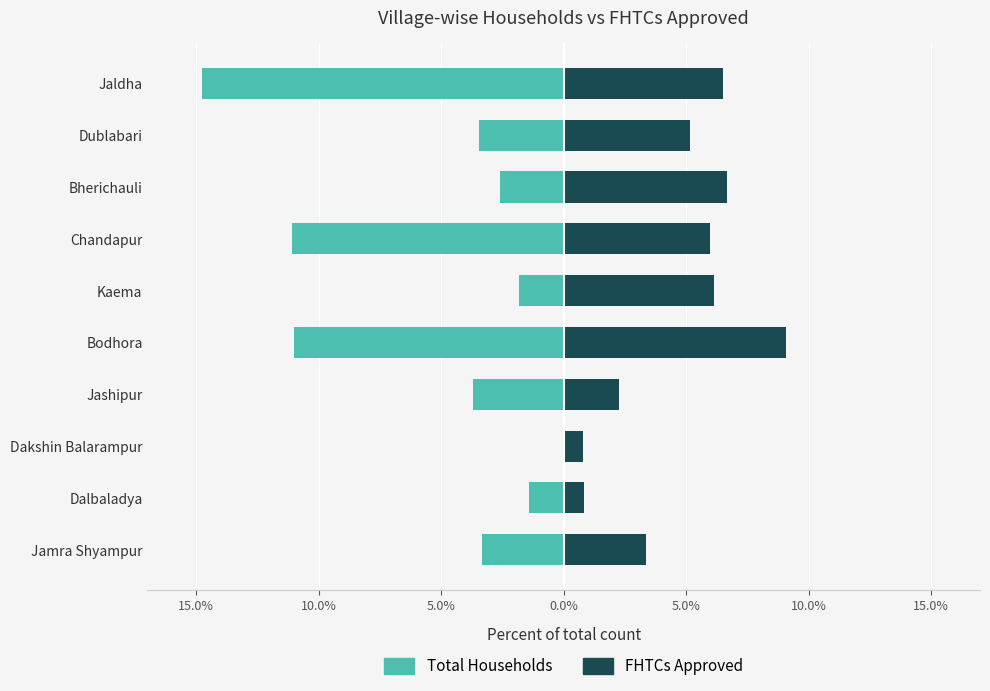

What is the minimum value for Total Households?

-14.8